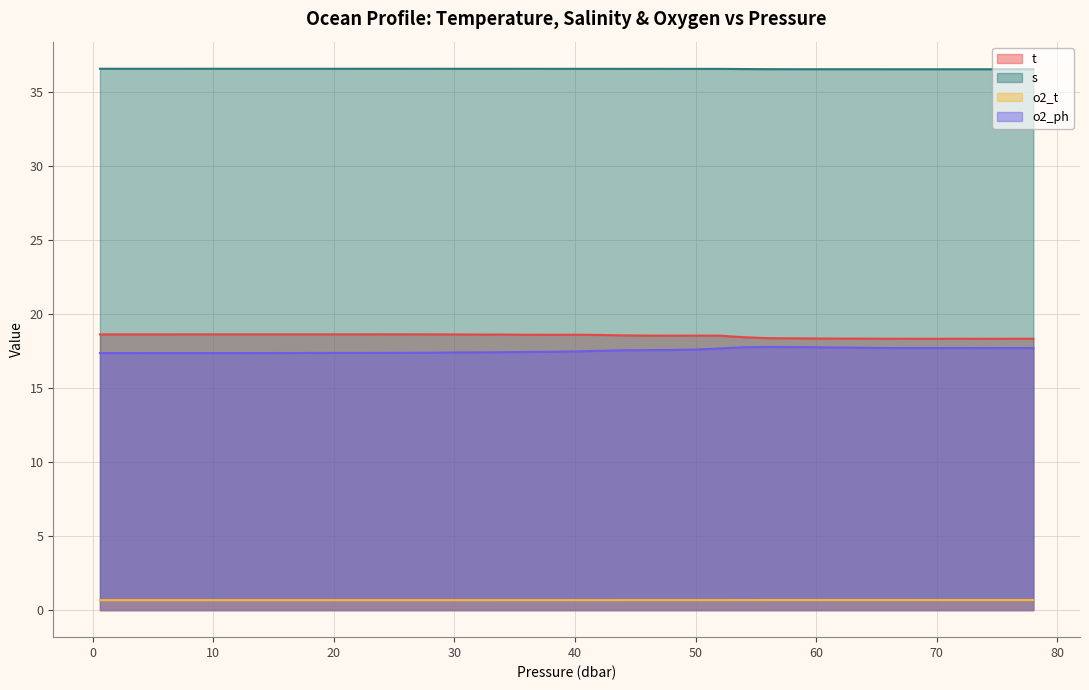

Rank the categories by o2_ph value from highest to lowest.

56.0, 58.0, 54.0, 60.0, 62.0, 64.0, 66.0, 74.0, 78.0, 76.0, 72.0, 70.0, 68.1, 52.0, 50.0, 48.0, 46.0, 44.0, 42.0, 40.0, 38.0, 36.0, 33.9, 32.0, 30.0, 28.0, 26.0, 24.0, 22.0, 20.0, 18.0, 16.0, 4.0, 0.6, 12.0, 14.0, 8.0, 10.0, 6.1, 1.9